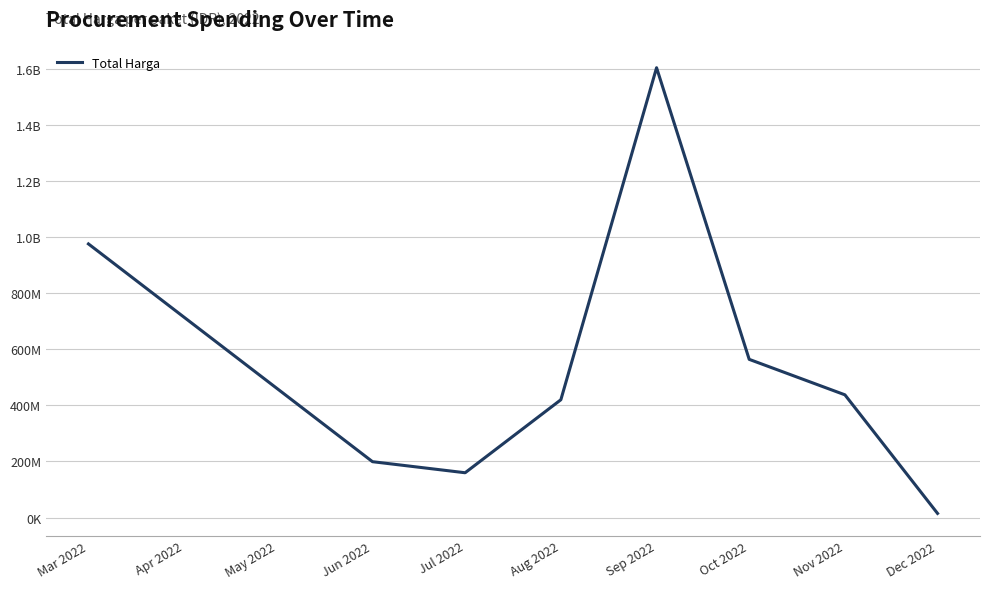

Where does the data first go above 437660000?

Mar 2022